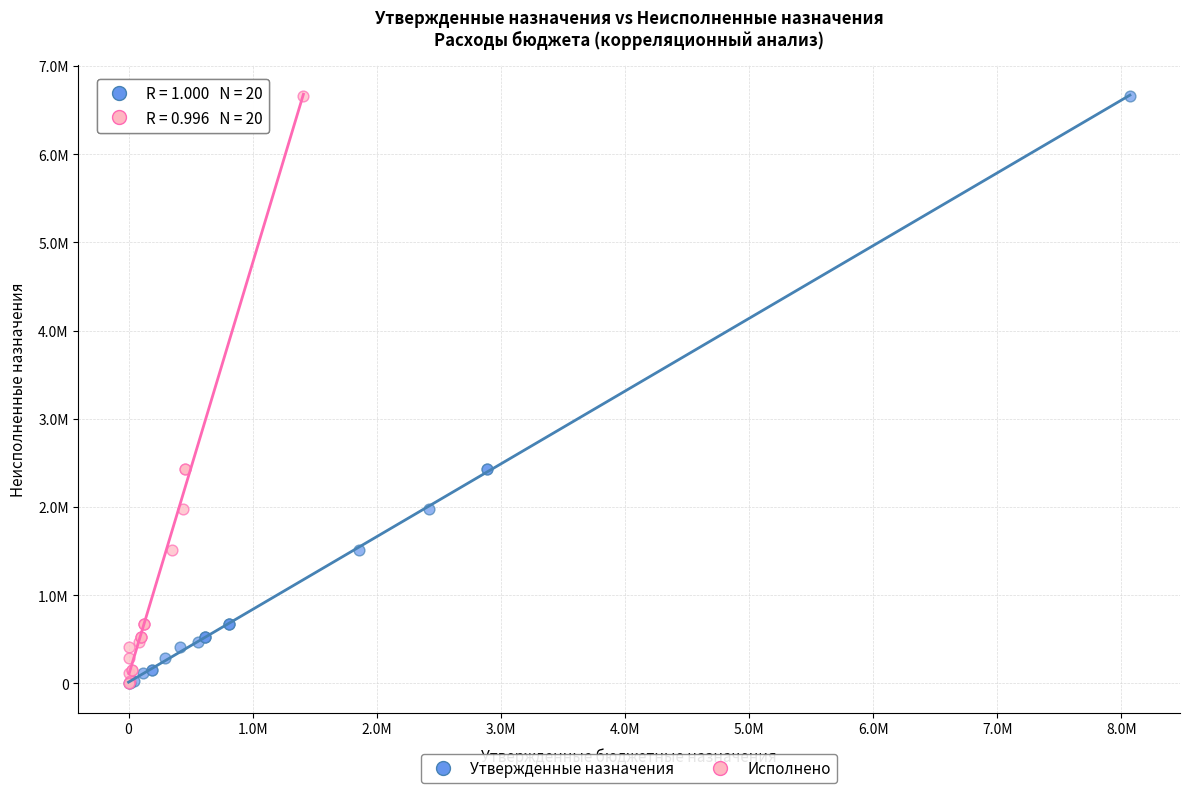

What are all the series names shown in the legend?

Утвержденные назначения, Исполнено